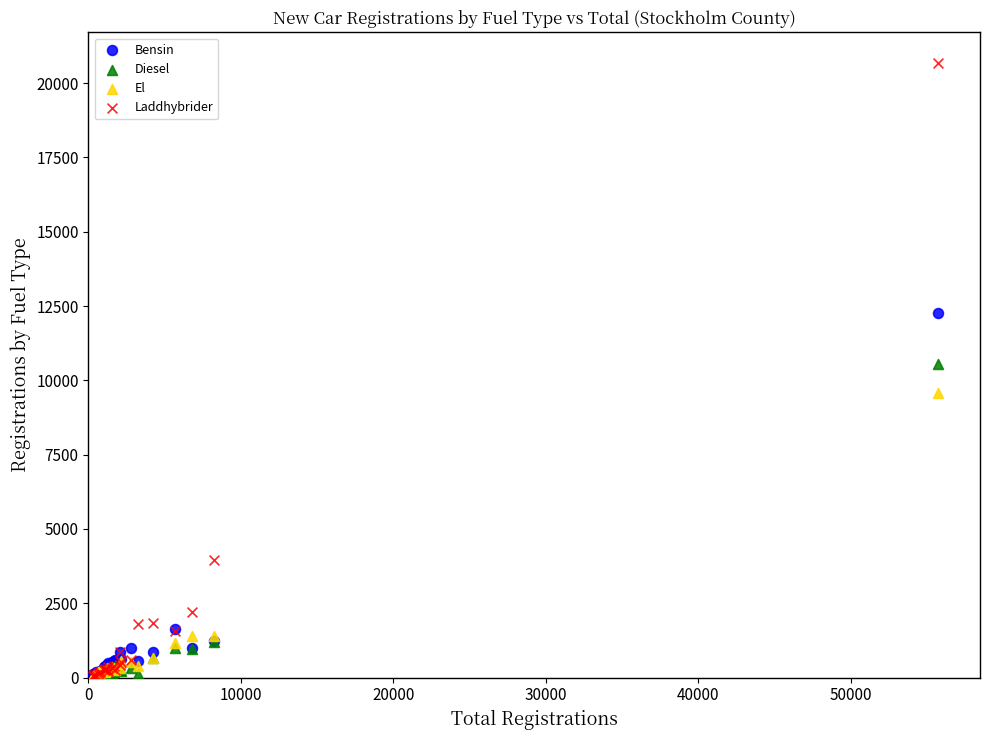

In the Diesel series, what Y value is closest to 5286?

1212